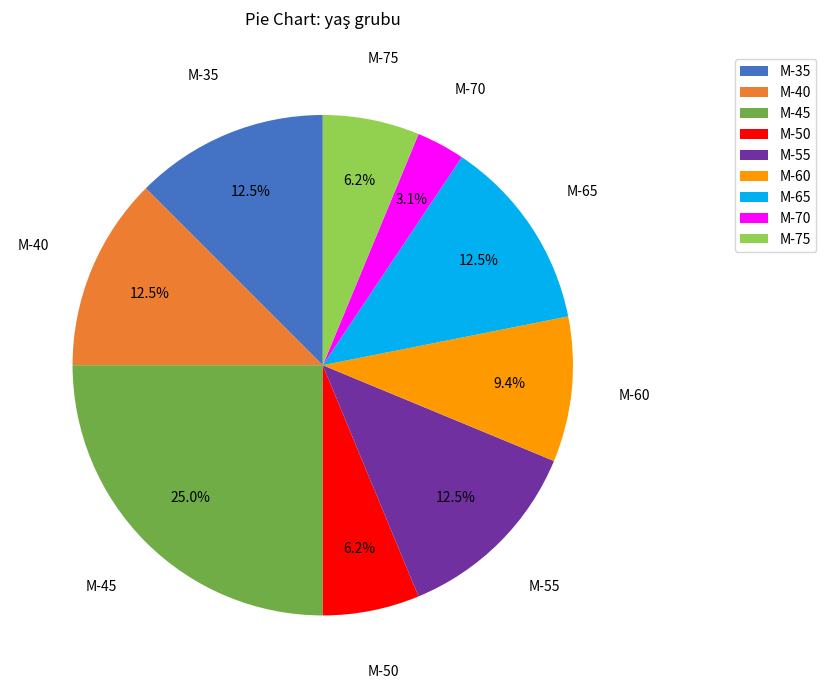

Approximately how many times larger is the value at M-45 compared to M-60?

2.7